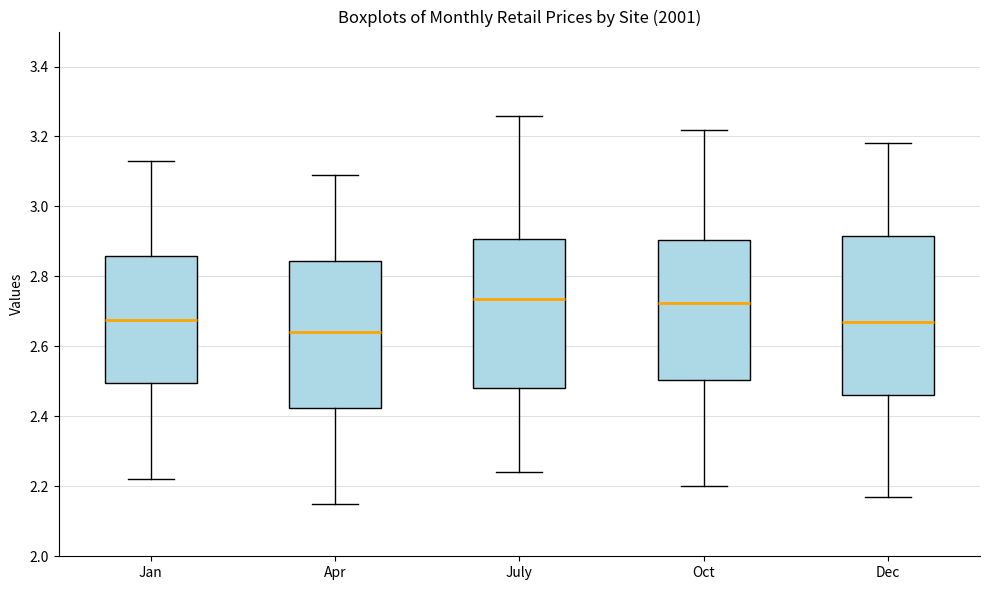

Which box's median line is the lowest?

Apr